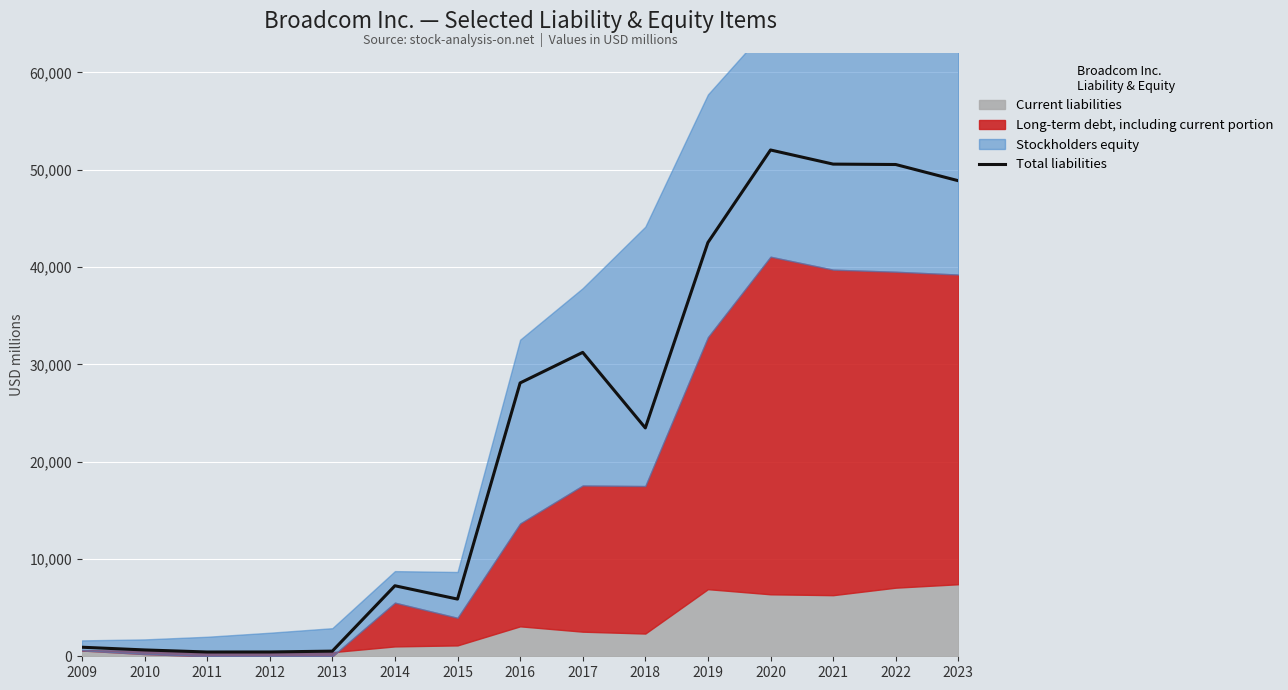

Reading left to right, extract all data points from this chart.

930	652	440	443	529	7248	5878	28090	31232	23467	42523	52032	50581	50540	48873